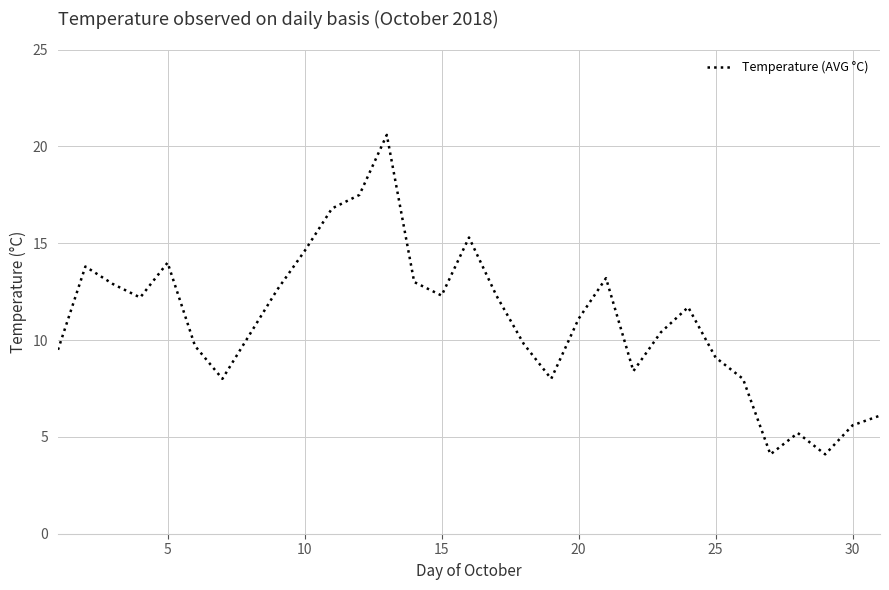

How many interior local valleys (lower than both neighbors) does the data have?

7